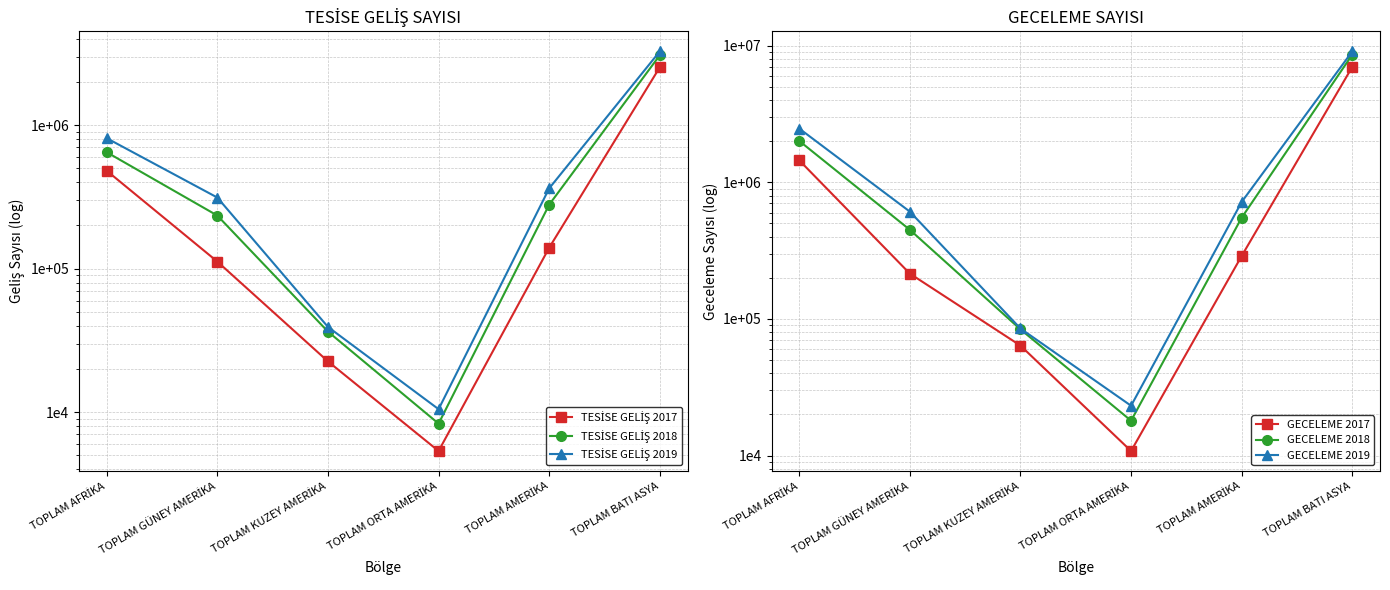

What is the difference between the maximum and minimum values in the TESİSE GELİŞ 2017 series?

2524349